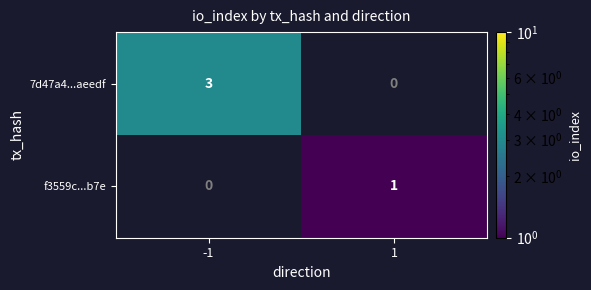

Which series has the widest spread of values?

7d47a4...aeedf